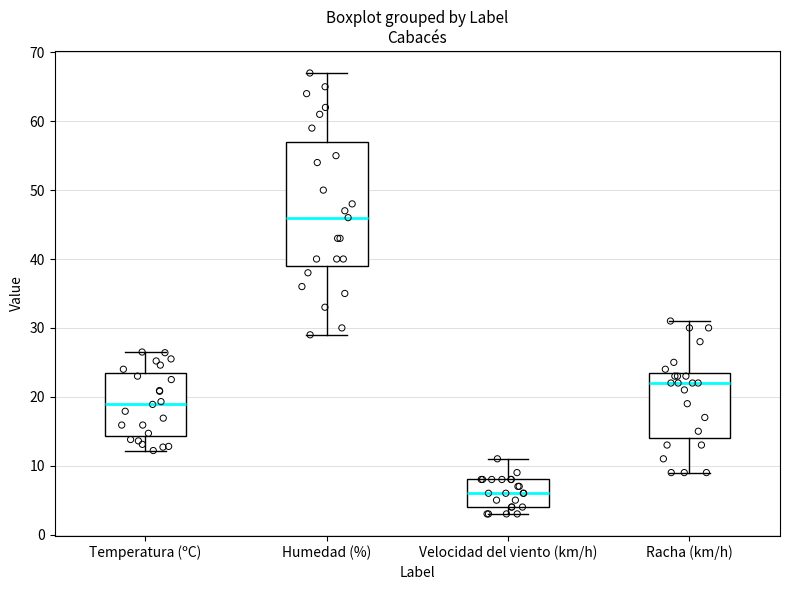

Reading left to right, read every box against the y-axis: the position of its median line, the range the box covers, and the ends of its whiskers. The values are not printed on the chart, so give them approximately, as read against the axis.

Temperatura (ºC): median 19, box 14 to 24, whiskers 12 to 27
Humedad (%): median 46, box 39 to 57, whiskers 29 to 67
Velocidad del viento (km/h): median 6, box 4 to 8, whiskers 3 to 11
Racha (km/h): median 22, box 14 to 24, whiskers 9 to 31